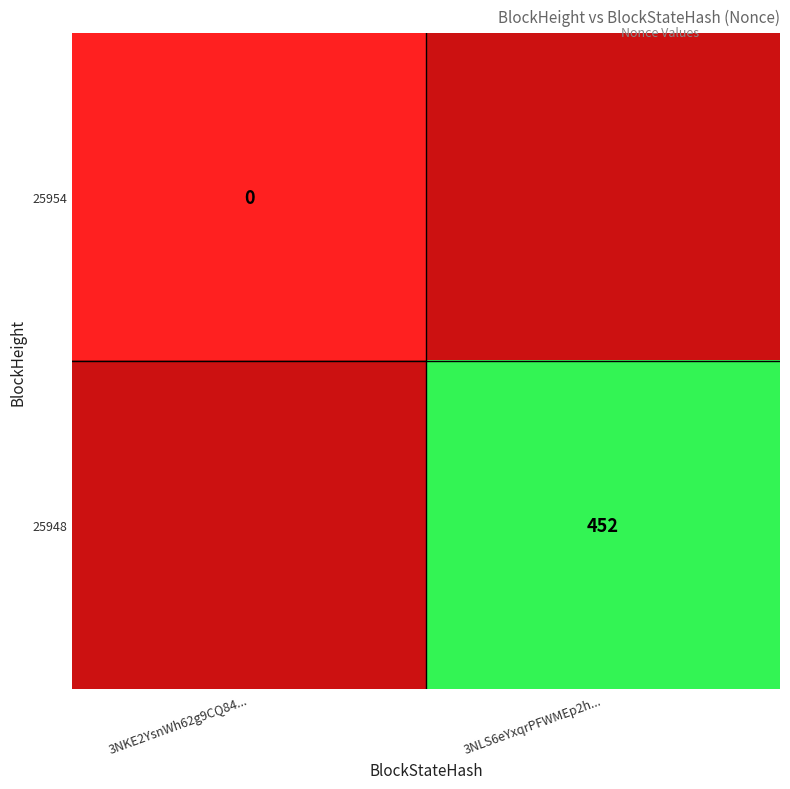

The 25948 series shows 452 at 3NLS6eYxqrPFWMEp2h.... True or false?

True